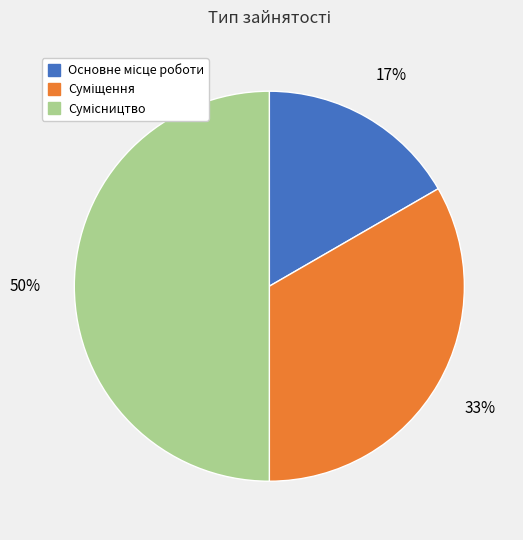

Count the number of slices in the pie.

3